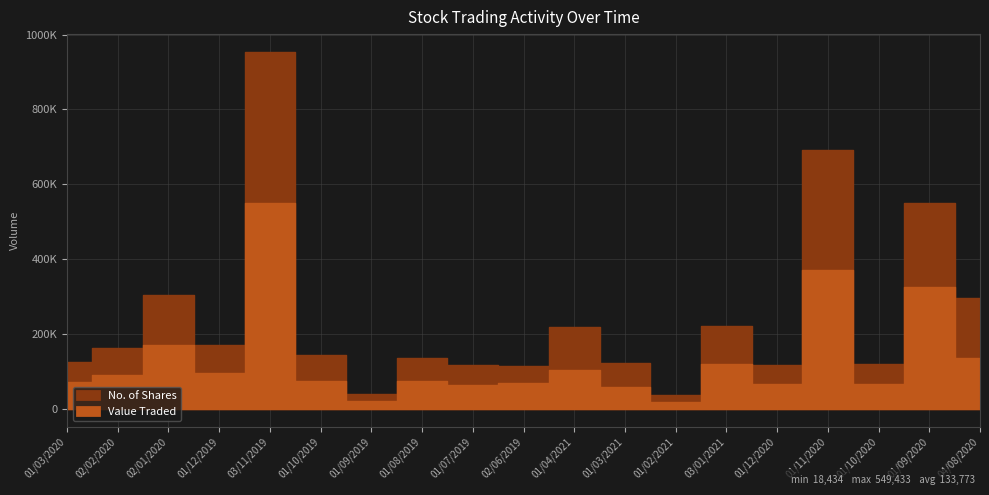

At which category does No. of Shares reach its first local valley?

01/12/2019